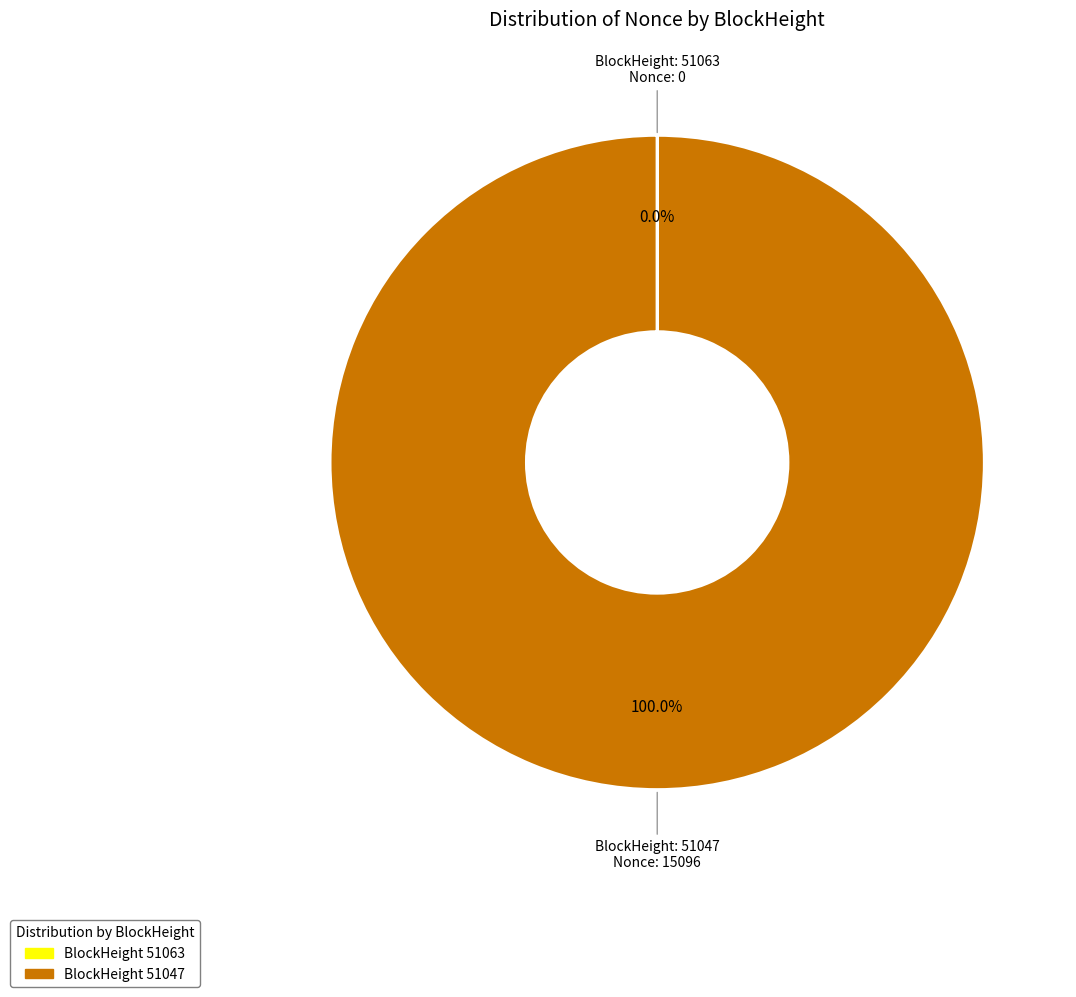

Is there any slice that represents more than half of the pie?

Yes